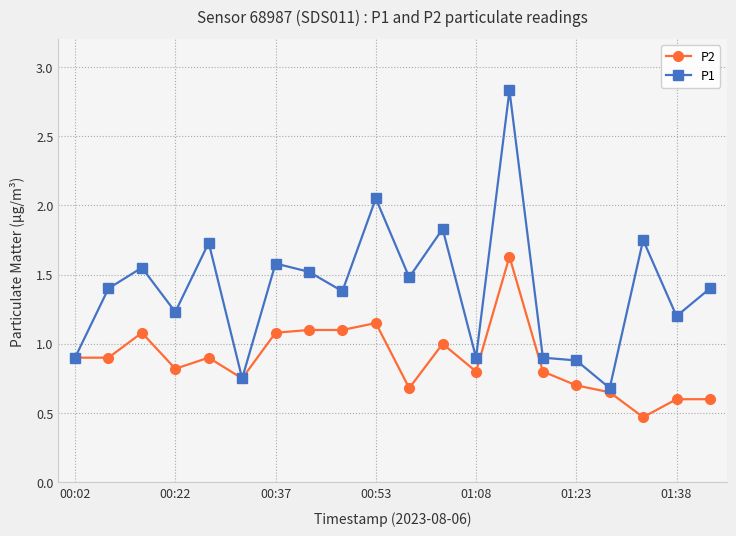

At how many categories does at least one series exceed 0?

20